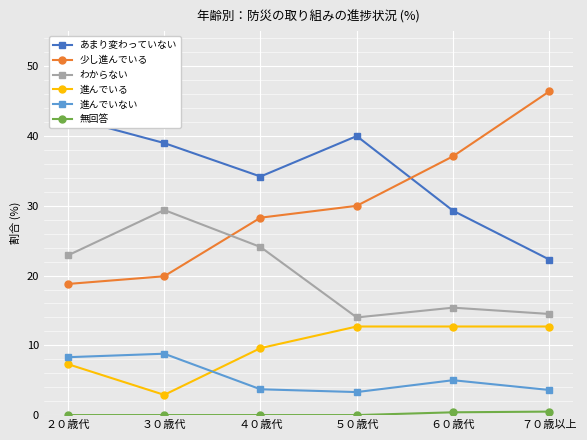

How many values in the 進んでいる series are below 12?

3